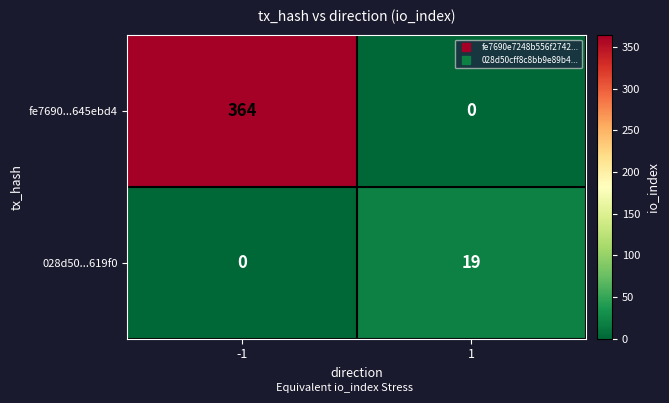

Reading left to right, what are all the values shown in this chart?

fe7690...645ebd4: -1=364	1=0
028d50...619f0: -1=0	1=19